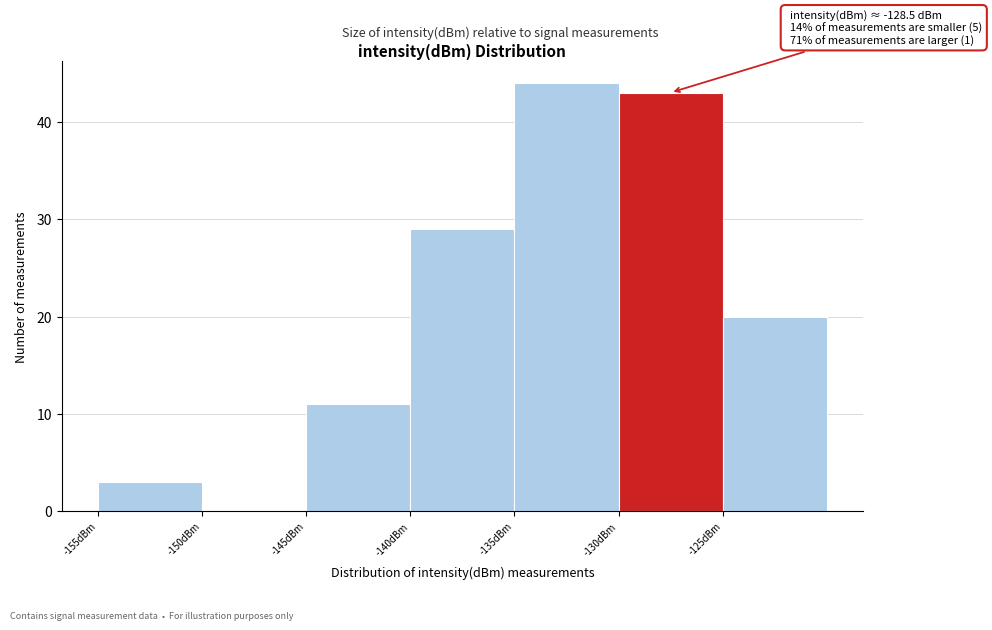

Over which range of the x-axis is the bar tallest?

-135 to -130